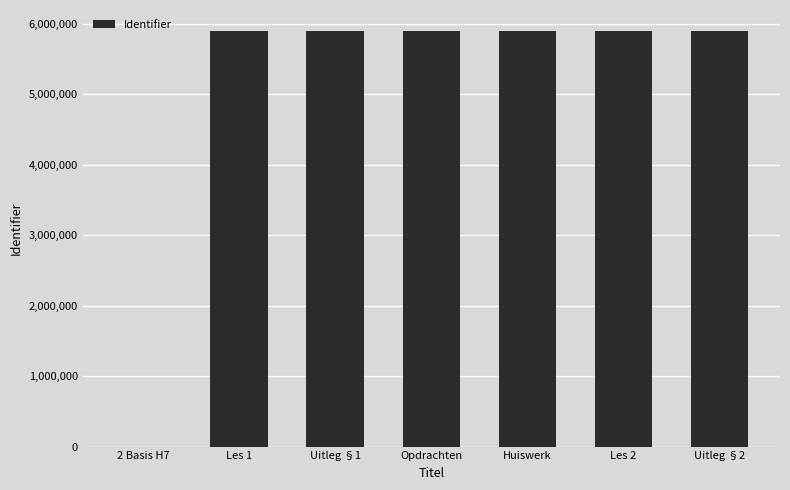

Approximately how many times larger is the value at Uitleg §1 compared to Huiswerk?

1.0